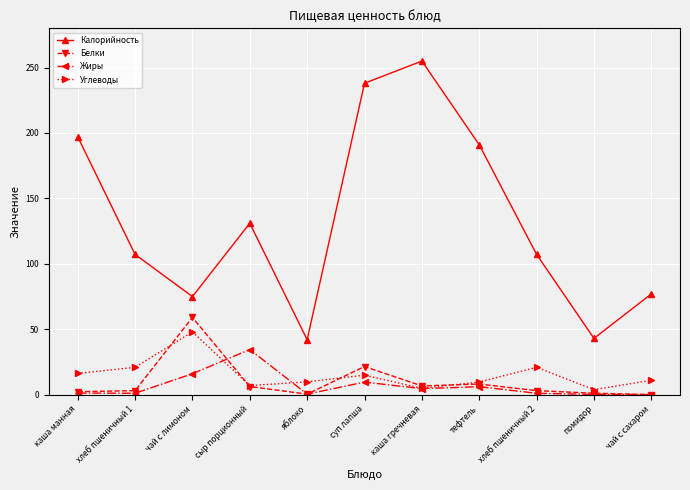

What is the maximum value shown in the chart?

255.0